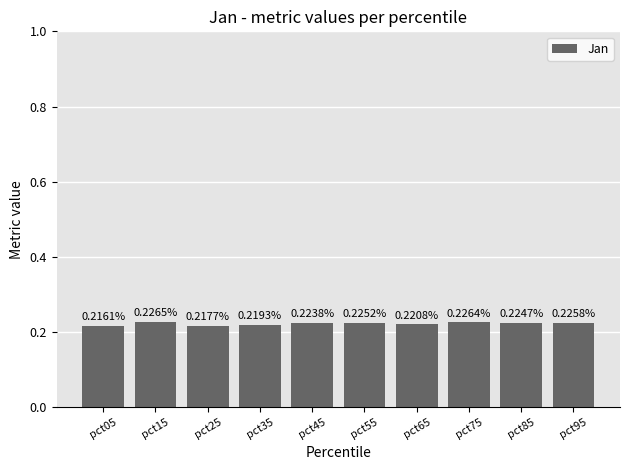

Between pct85 and pct45, which is larger?

pct85